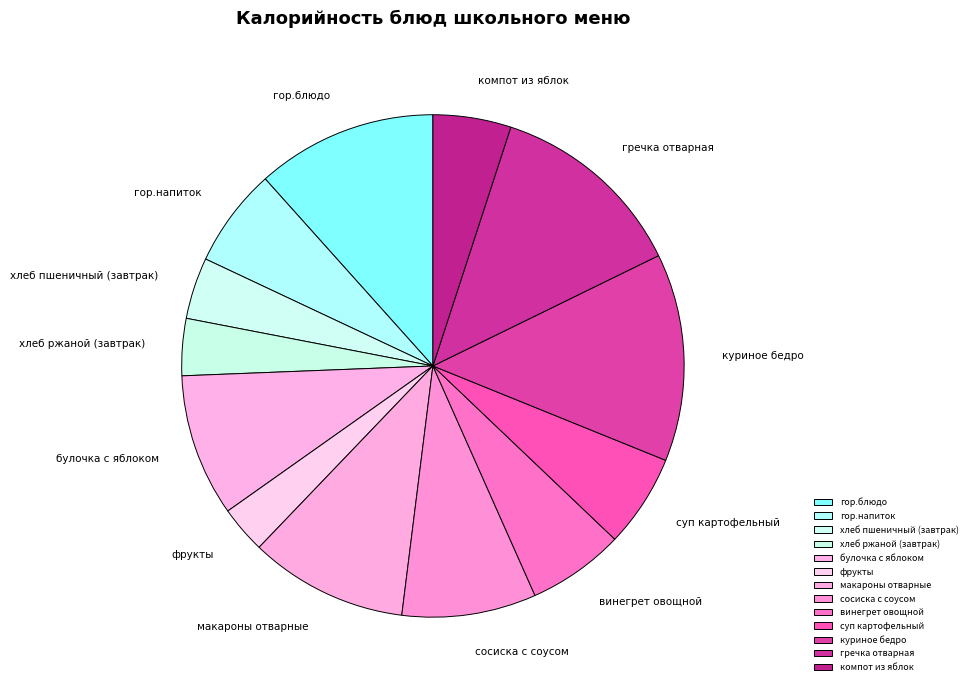

Which has a higher value, макароны отварные or гречка отварная?

гречка отварная